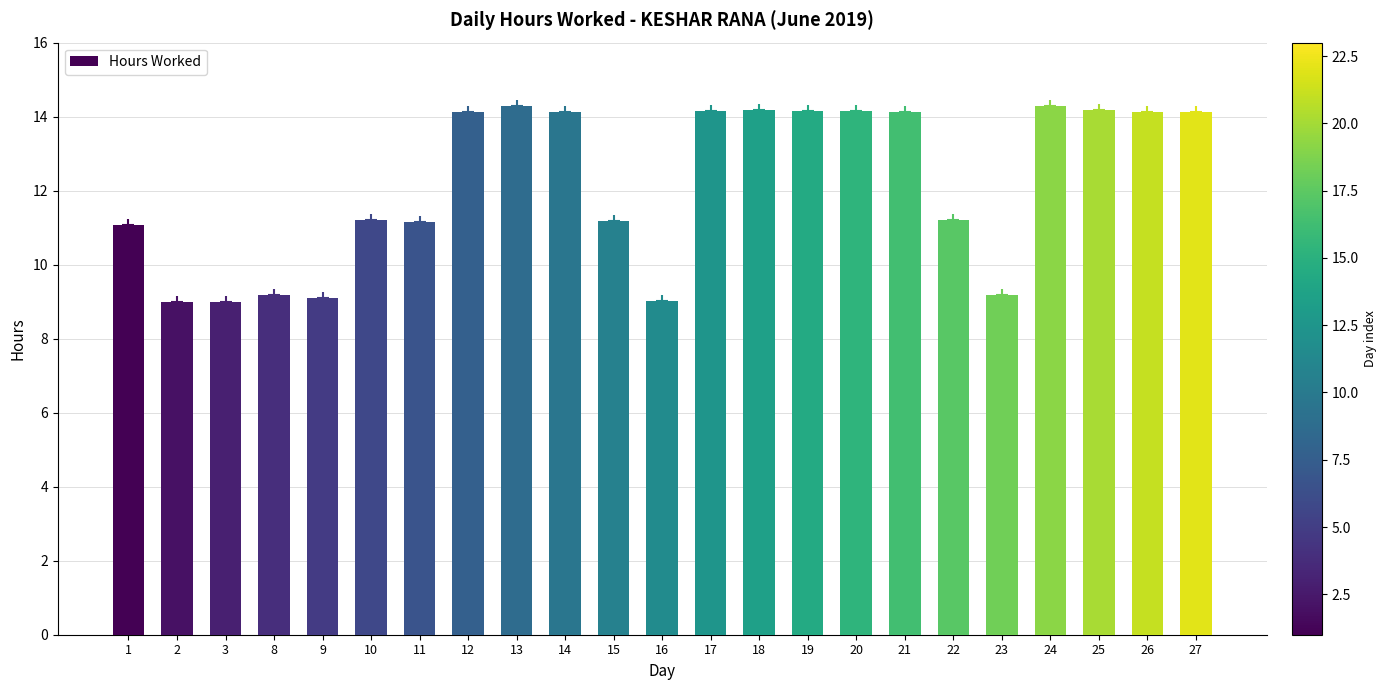

What is the sum of all values?

280.3